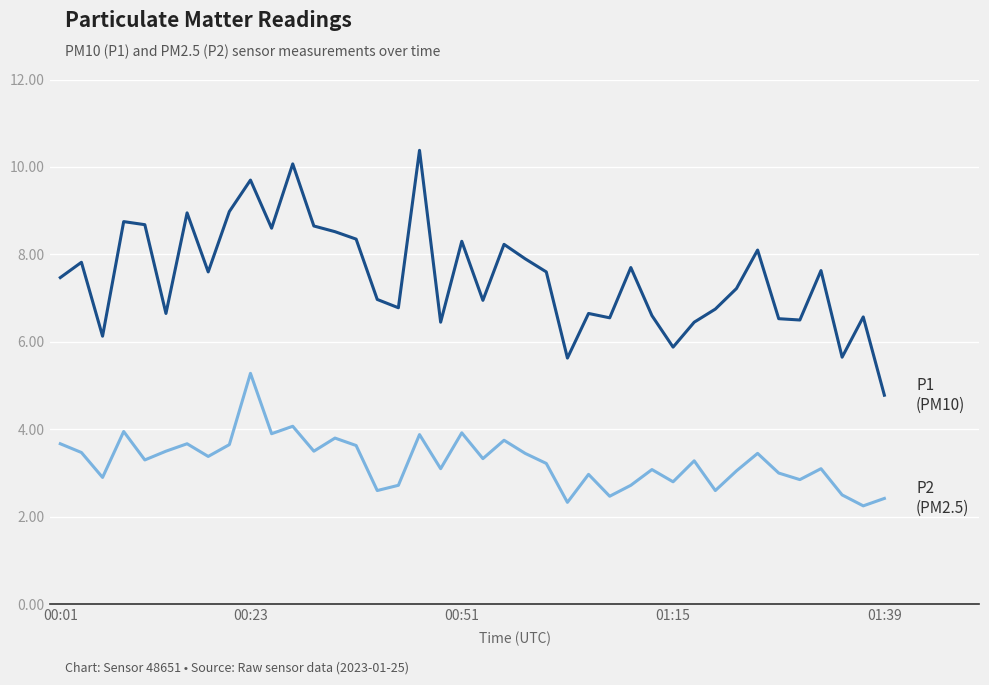

What is the maximum value shown in the chart?

10.4